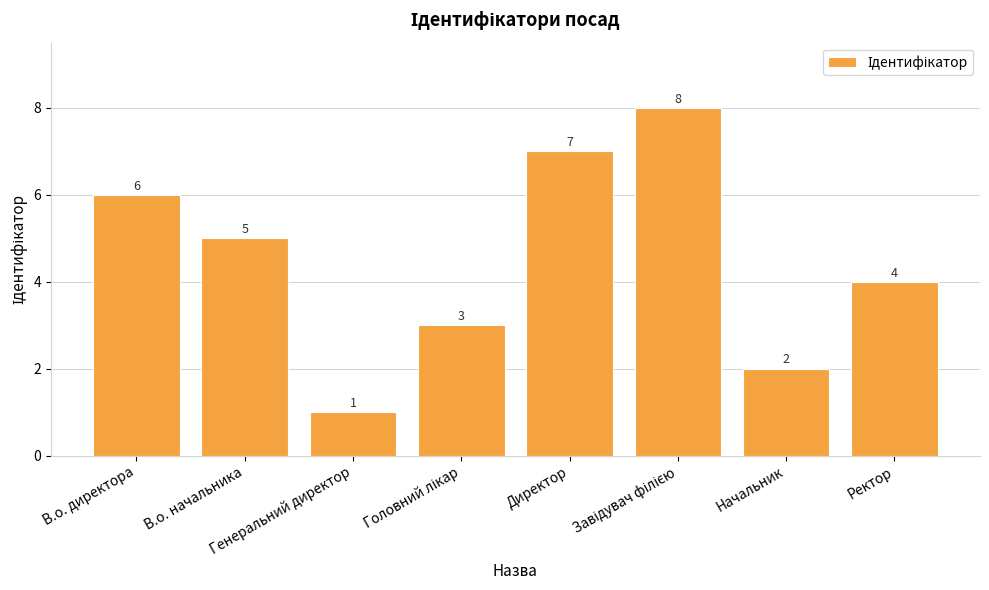

At which label is the value closest to 4?

Ректор